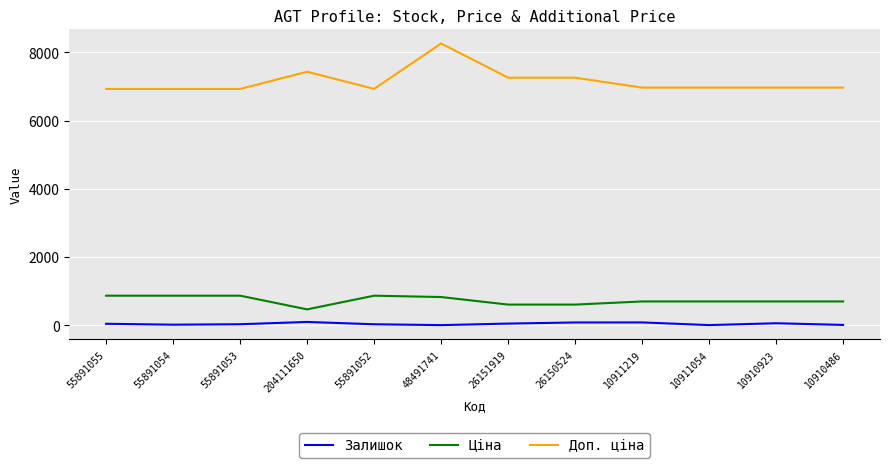

Which series has the widest spread of values?

Доп. ціна